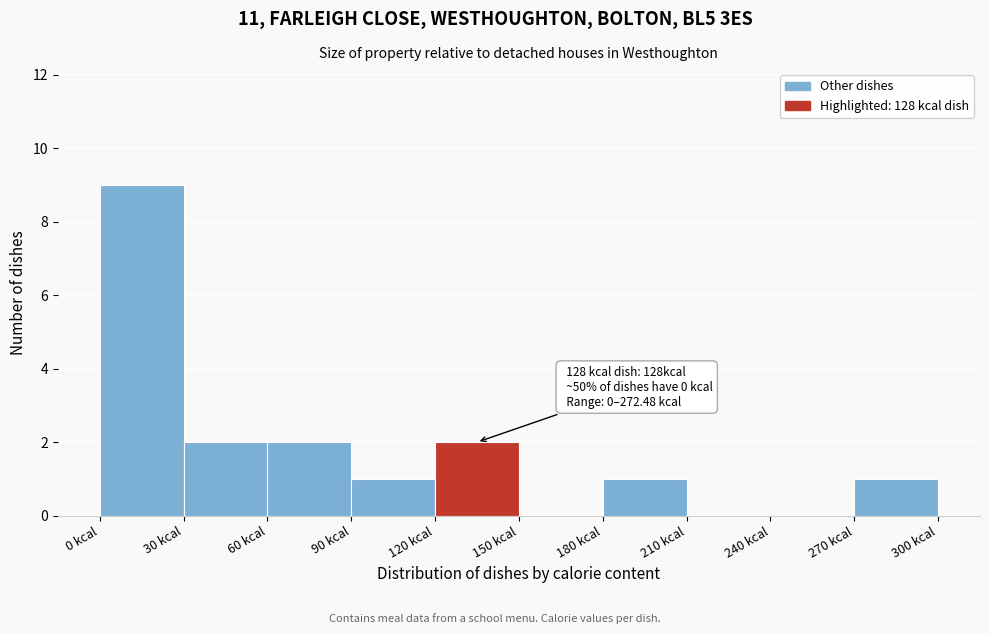

Which range on the x-axis has the tallest bar?

0 to 30